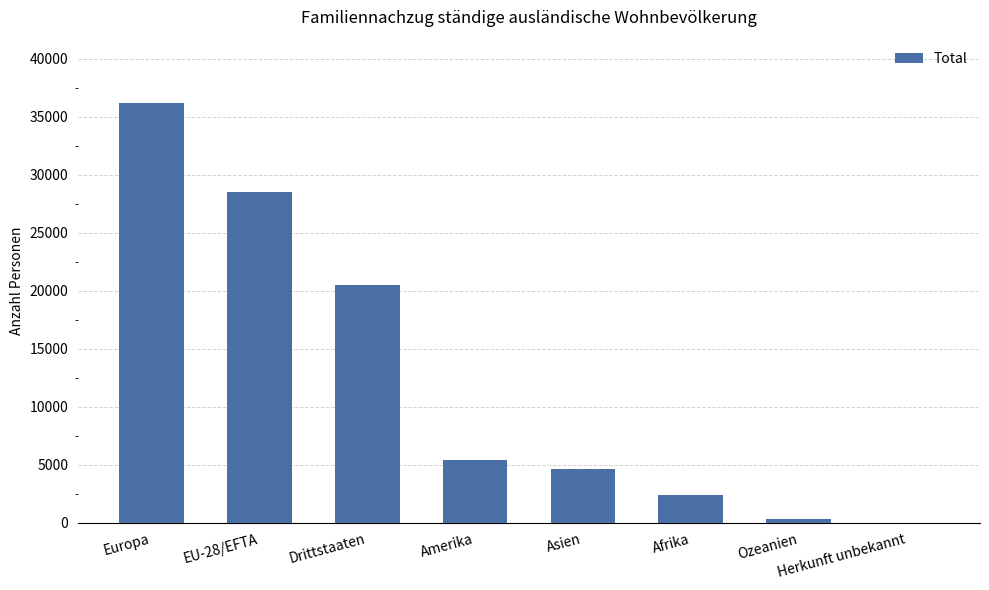

Which label corresponds to the largest value in the chart?

Europa